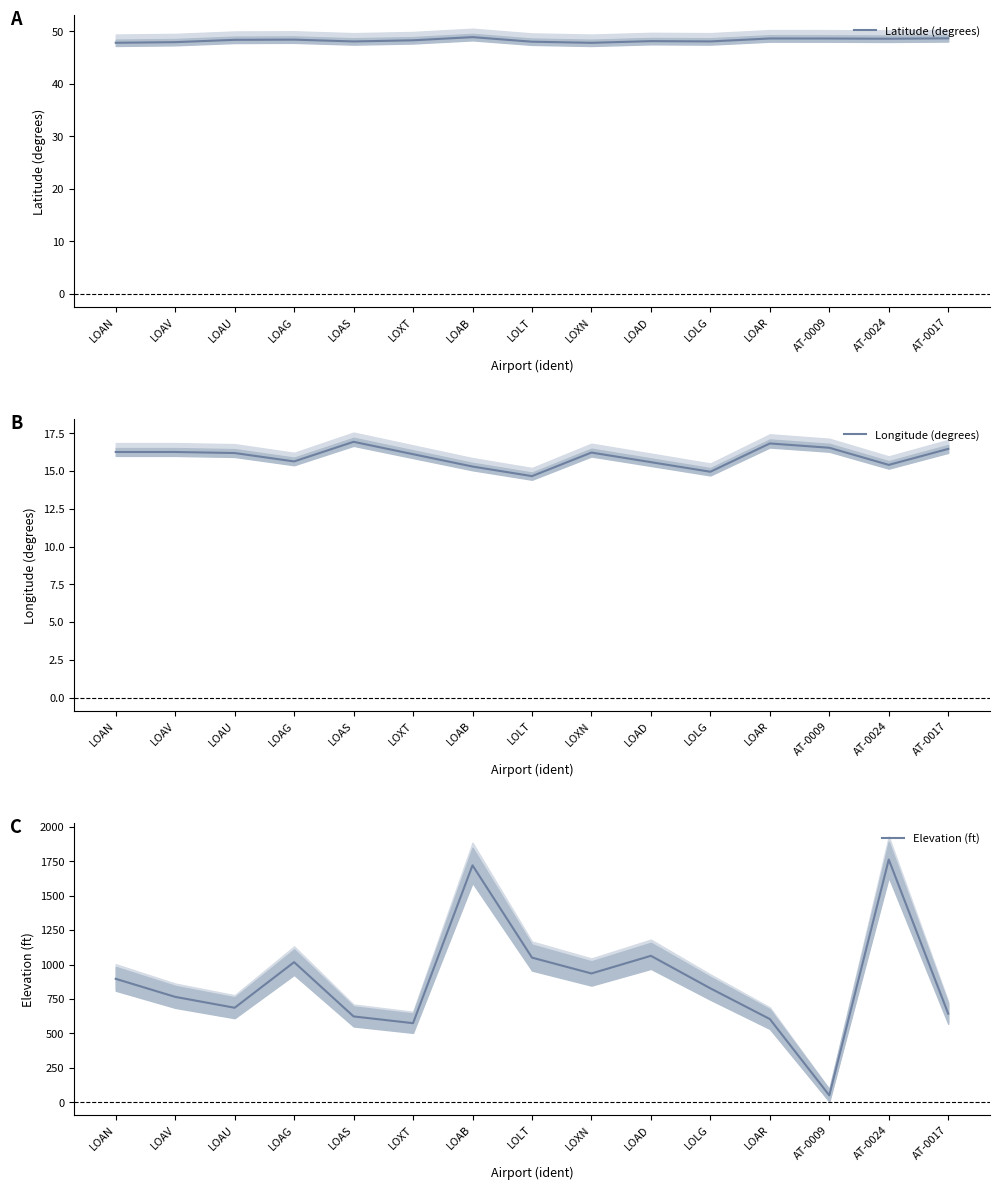

How many values in the Latitude (degrees) series are below 48?

3